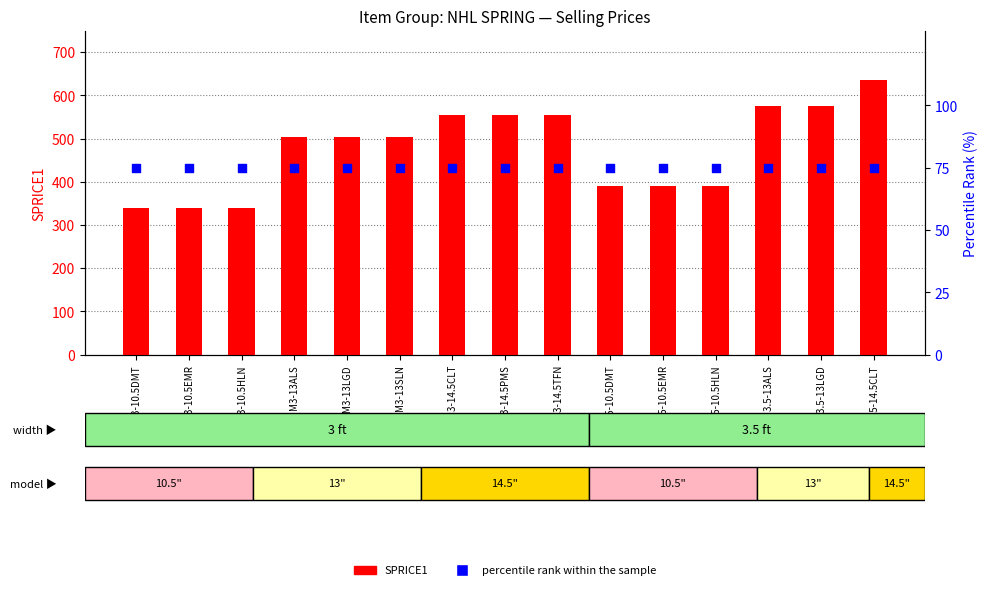

Is the value of percentile rank within the sample at M3-14.5CLT greater than the value of SPRICE1 at M3-14.5CLT?

No